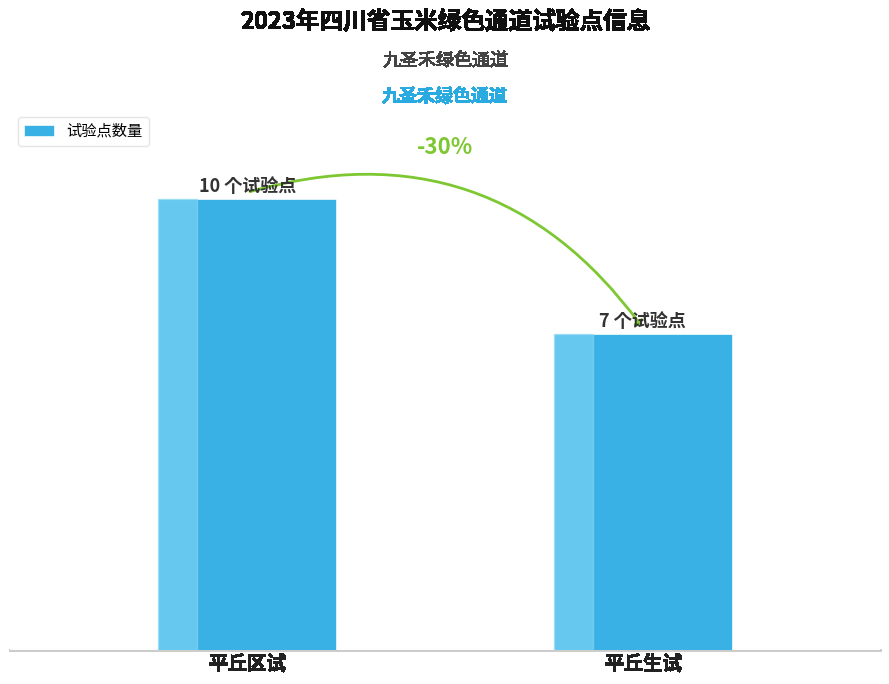

Approximately how many times larger is the value at 平丘生试 compared to 平丘区试?

0.7